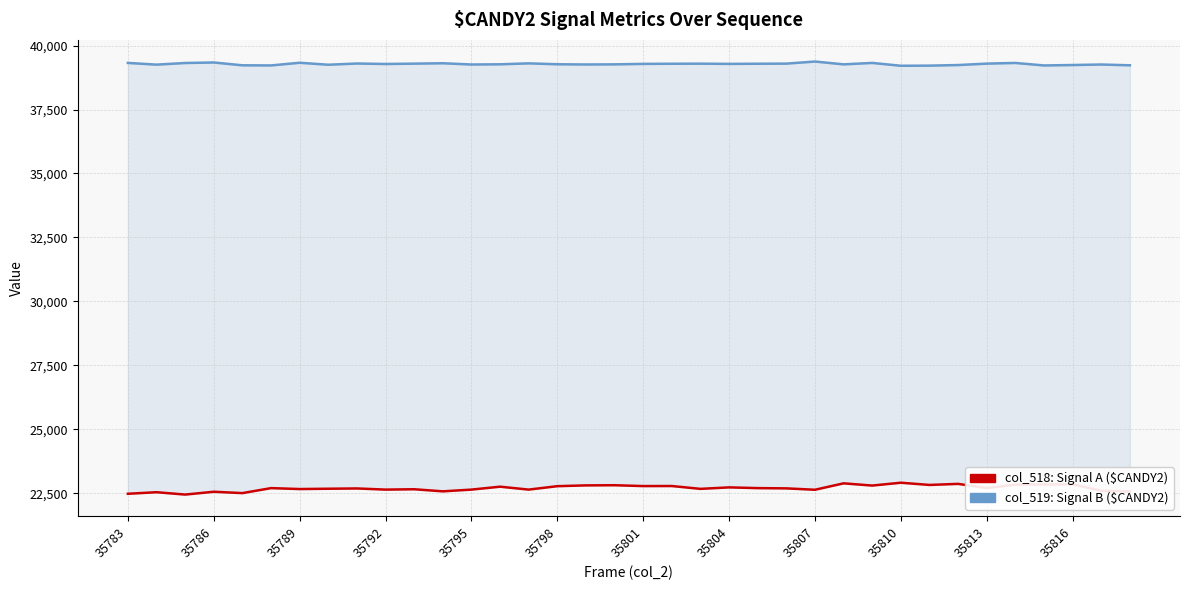

The value of col_519: Signal B ($CANDY2) at 35786 is 39255. True or false?

True